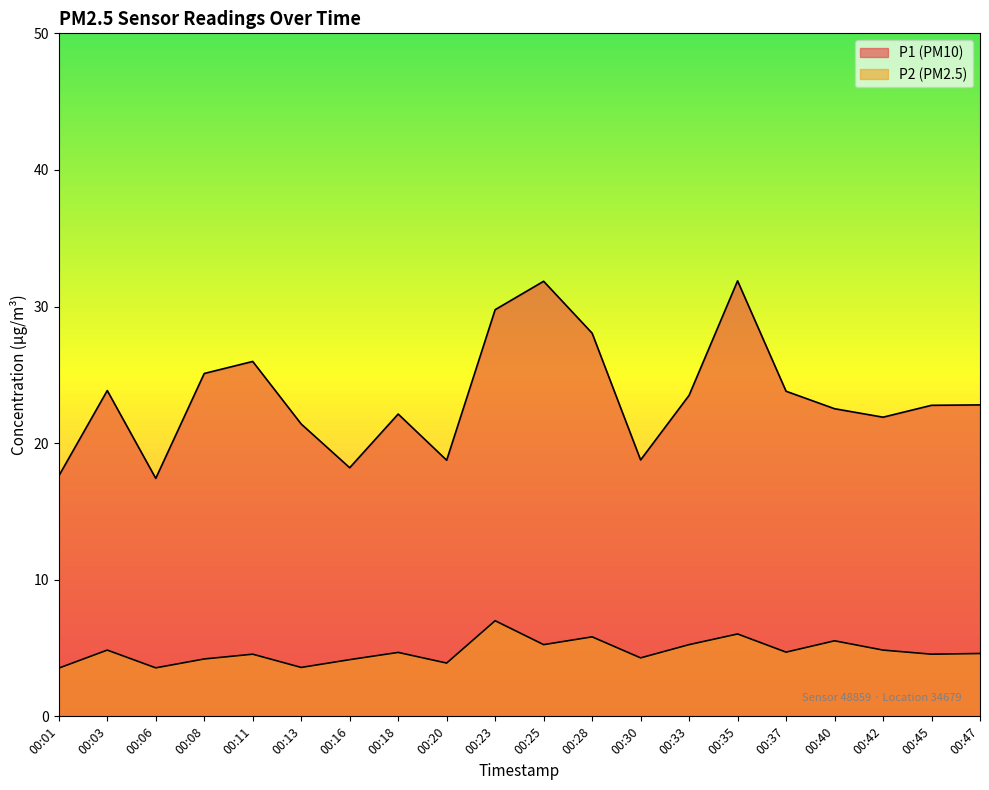

True or false: P2 and P1 intersect in this chart.

False